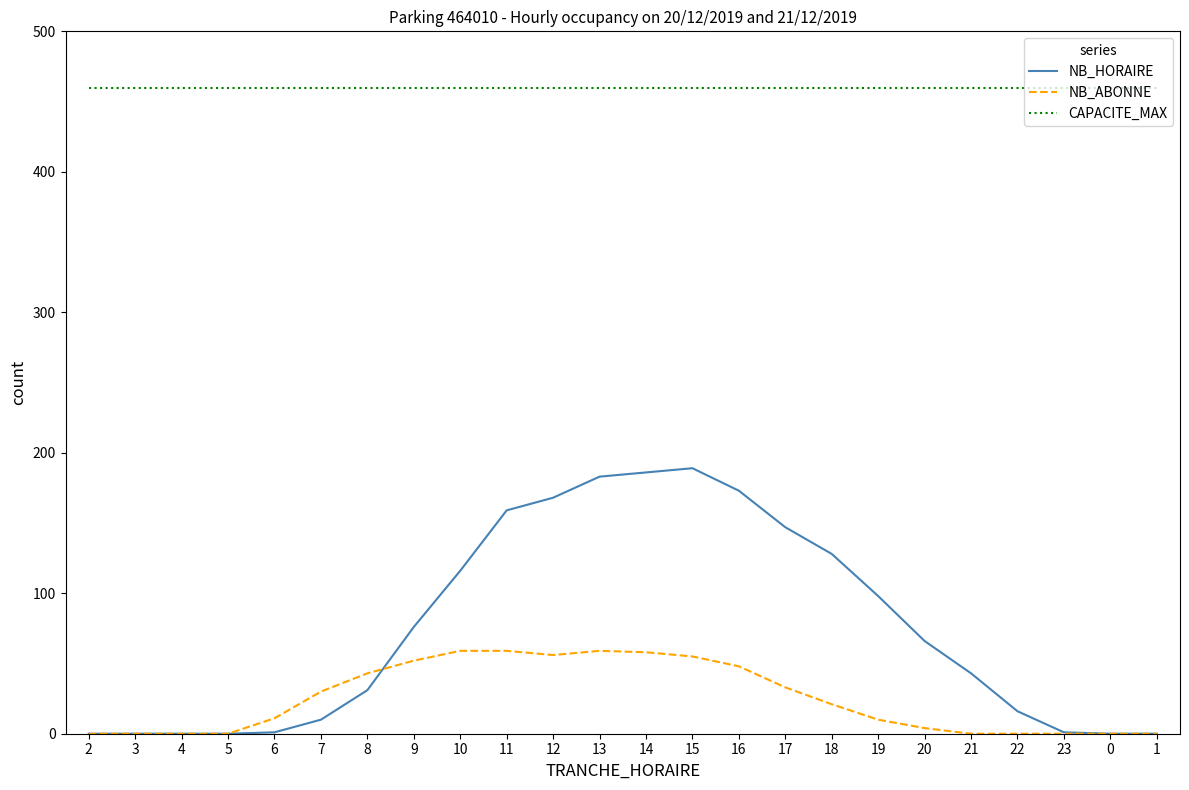

Is the value of NB_ABONNE at 23 greater than the value of CAPACITE_MAX at 20?

No